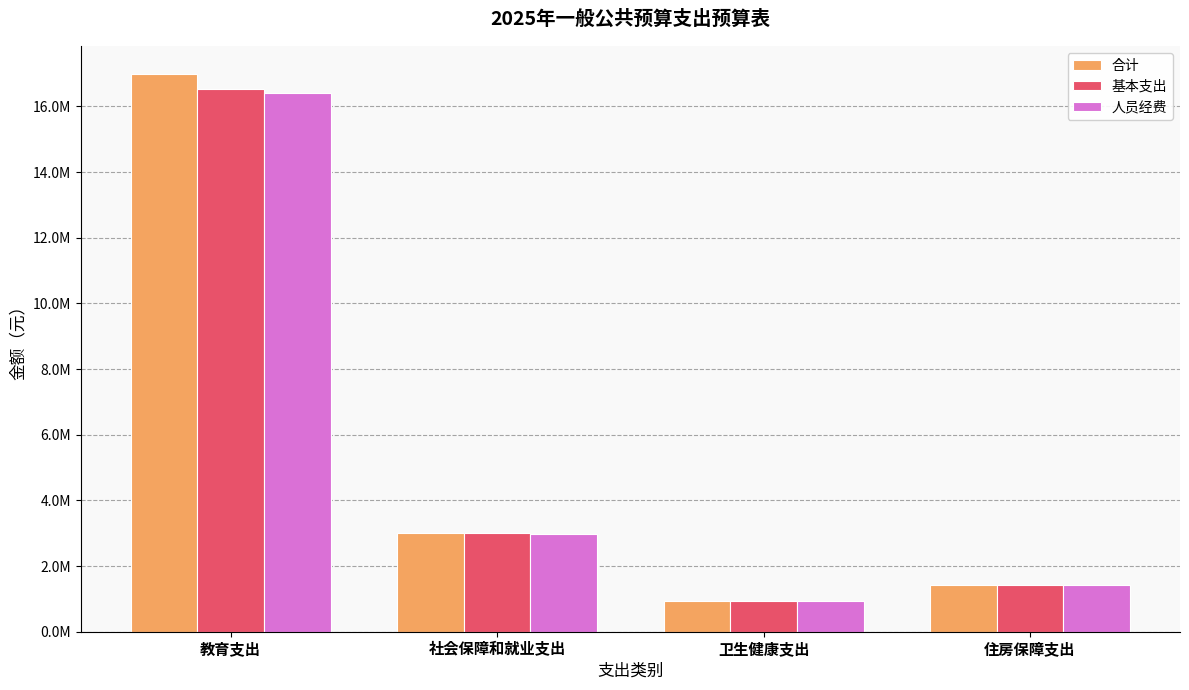

Are the bars horizontal?

No